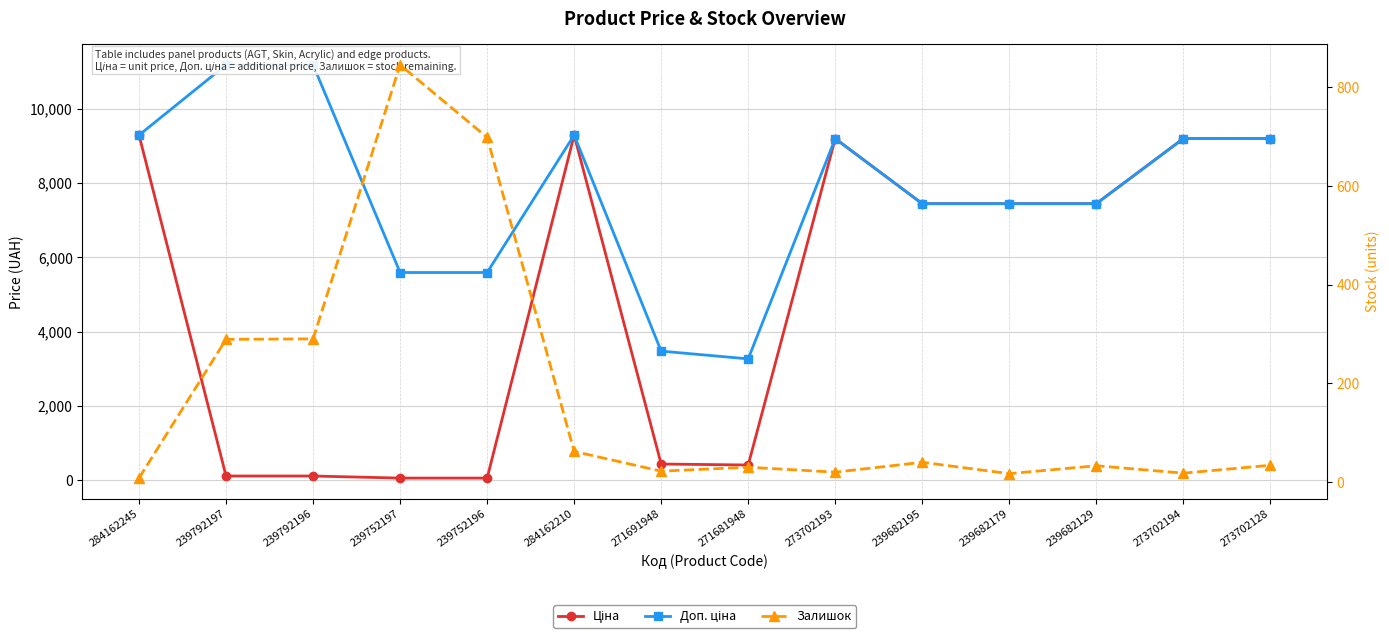

Reading left to right, list all the values displayed in this chart.

Ціна: 9290.5	111.8	111.8	55.9	55.9	9290.5	434.3	408.2	9196.3	7444.6	7444.6	7444.6	9196.3	9196.3
Доп. ціна: 9290.5	11182.0	11182.0	5591.0	5591.0	9290.5	3474.1	3265.8	9196.3	7444.6	7444.6	7444.6	9196.3	9196.3
Залишок: 8.0	289.0	290.0	845.0	698.0	62.0	22.0	30.0	20.0	40.0	17.0	33.0	18.0	34.0